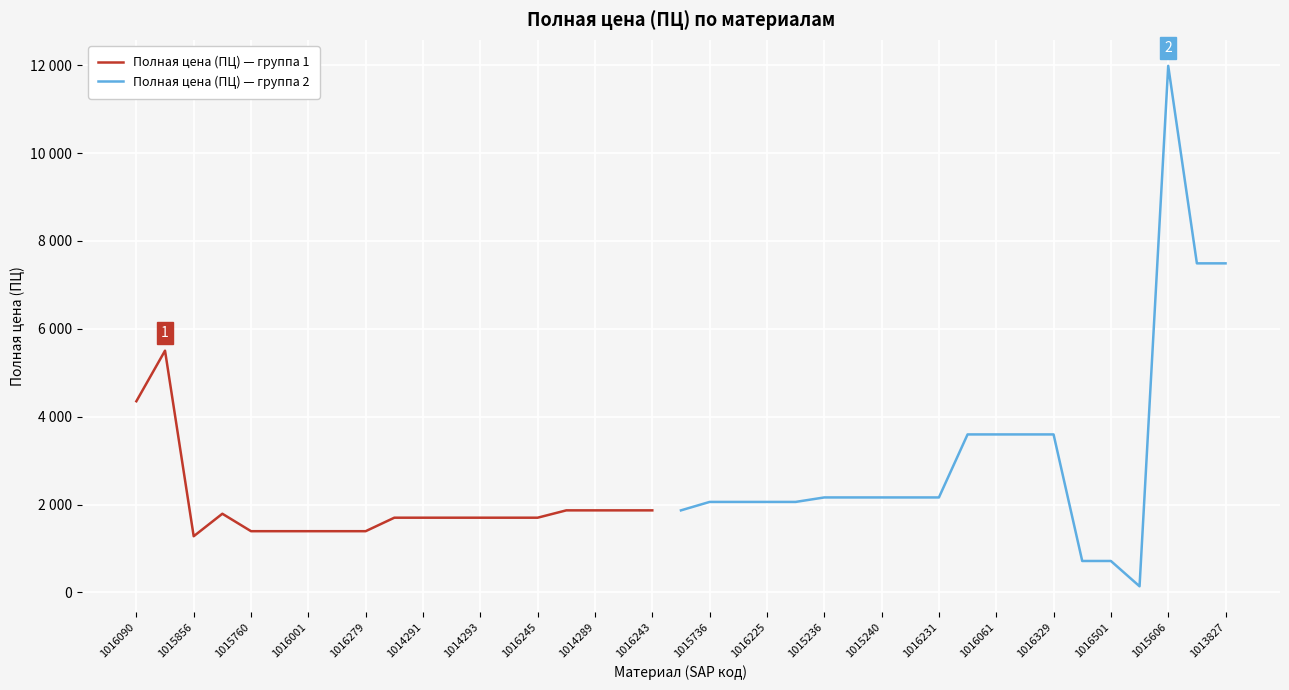

Is this an area chart (filled region under the line)?

No